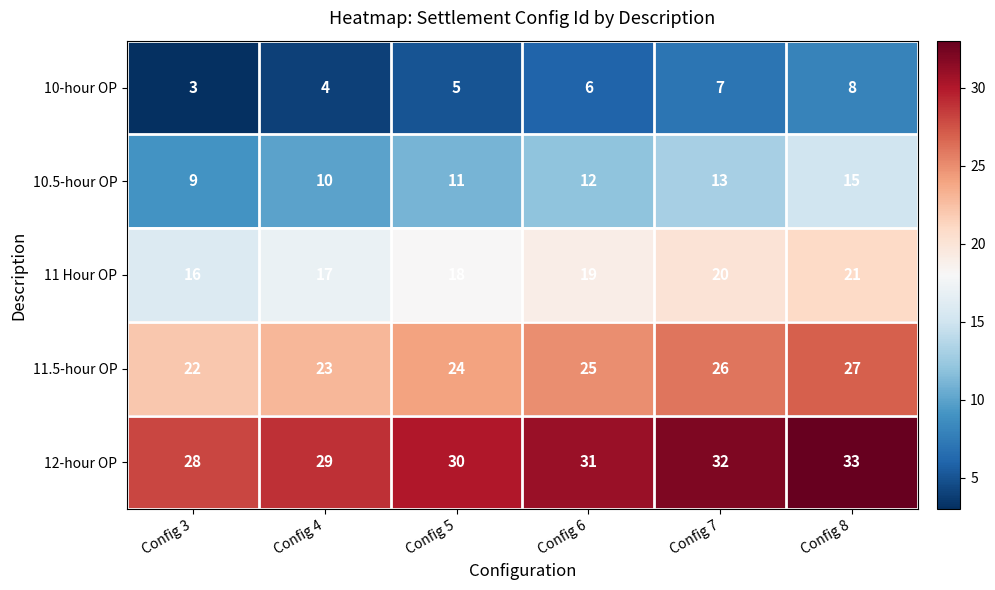

Which series has the largest range (max minus min)?

10.5-hour OP